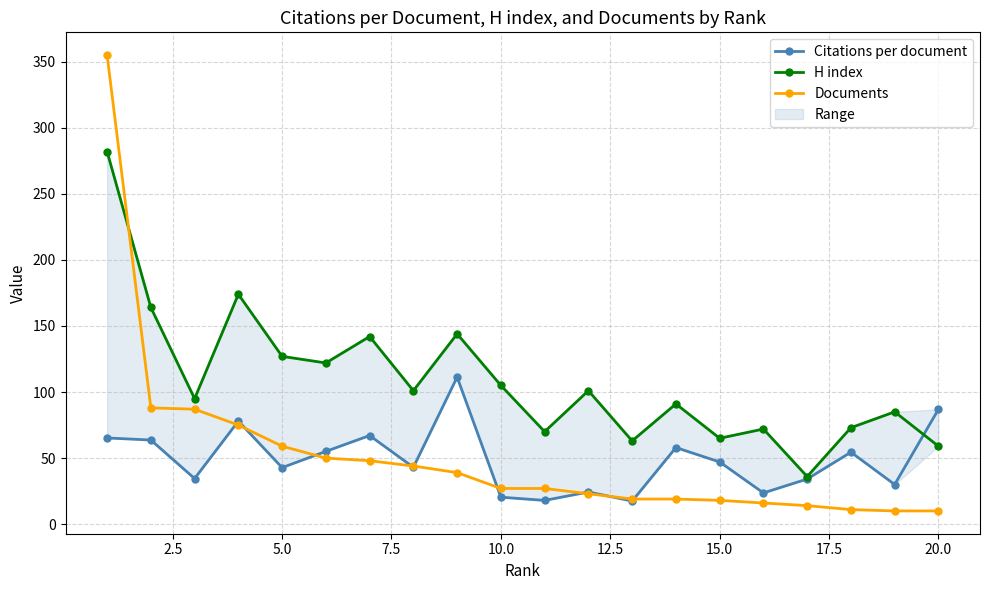

At how many categories does at least one series exceed 146?

3